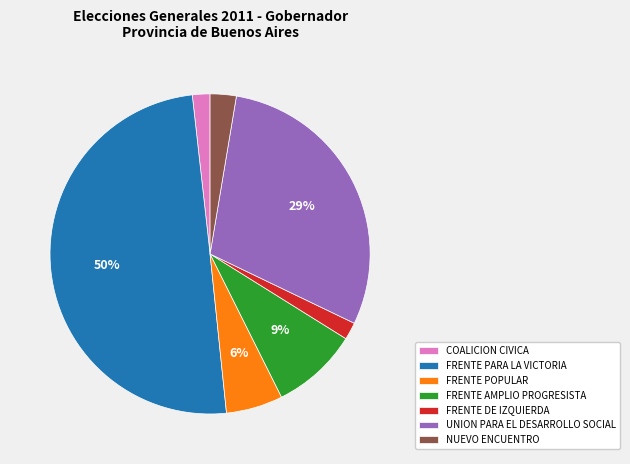

Do FRENTE DE IZQUIERDA and FRENTE AMPLIO PROGRESISTA together represent more than half of the pie?

No